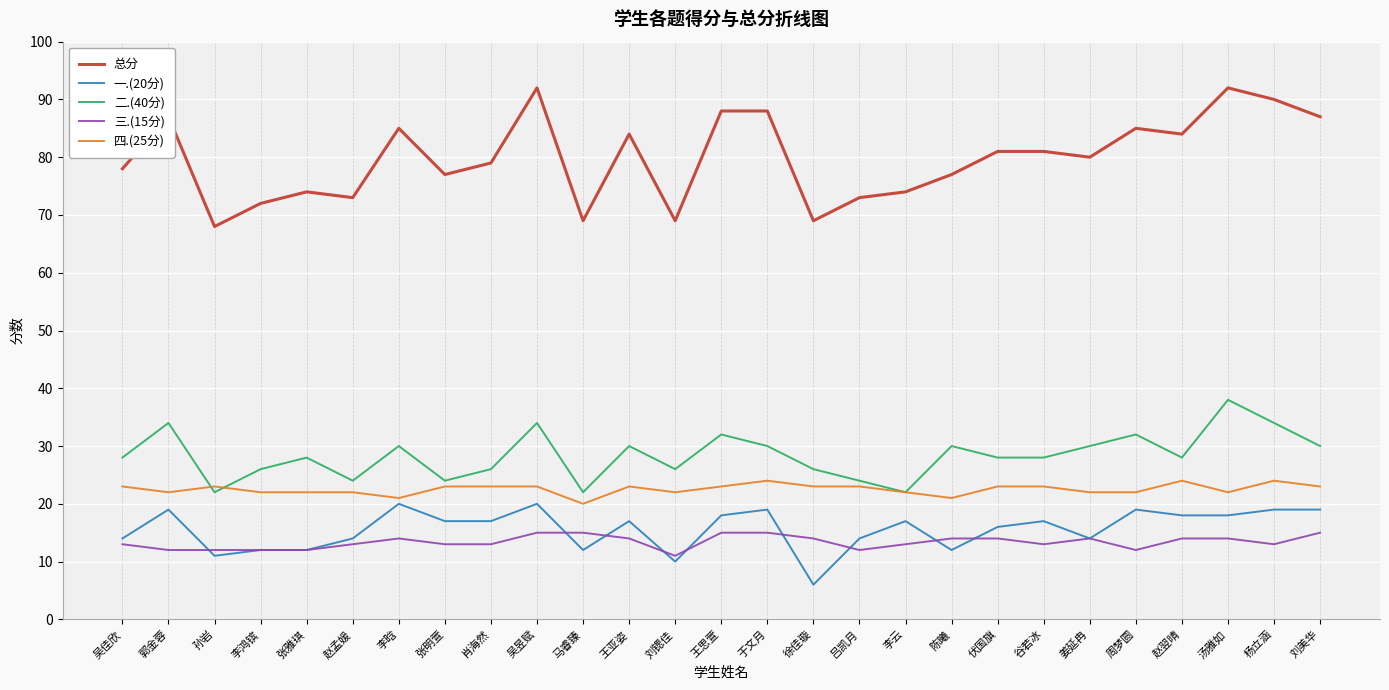

What is the total value across all series at 王亚姿?

168